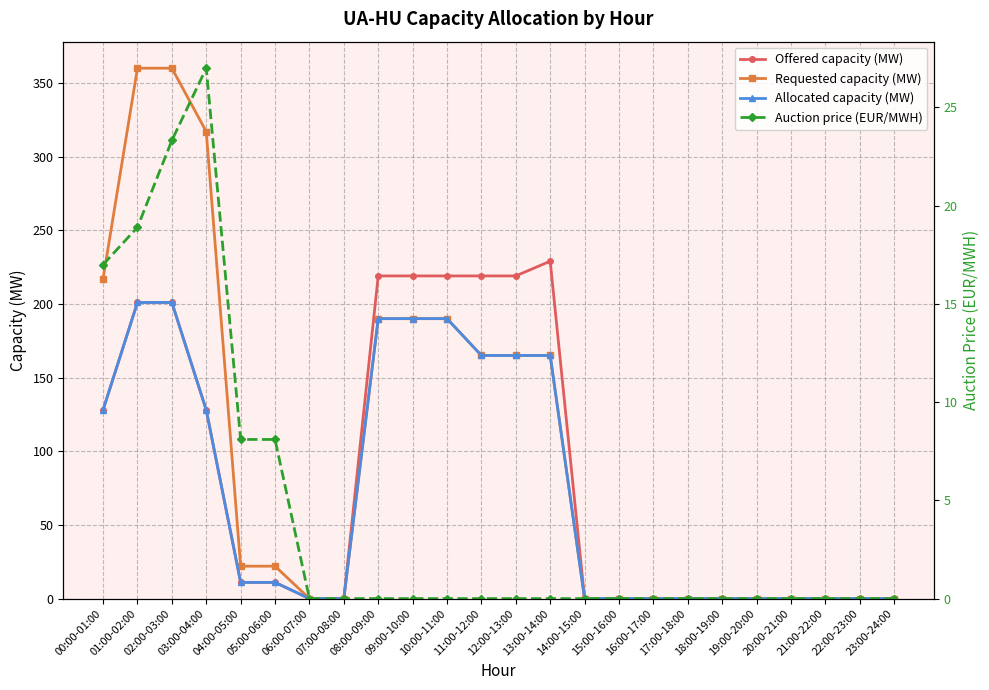

True or false: Auction price (EUR/MWH) and Allocated capacity (MW) cross at least once.

False